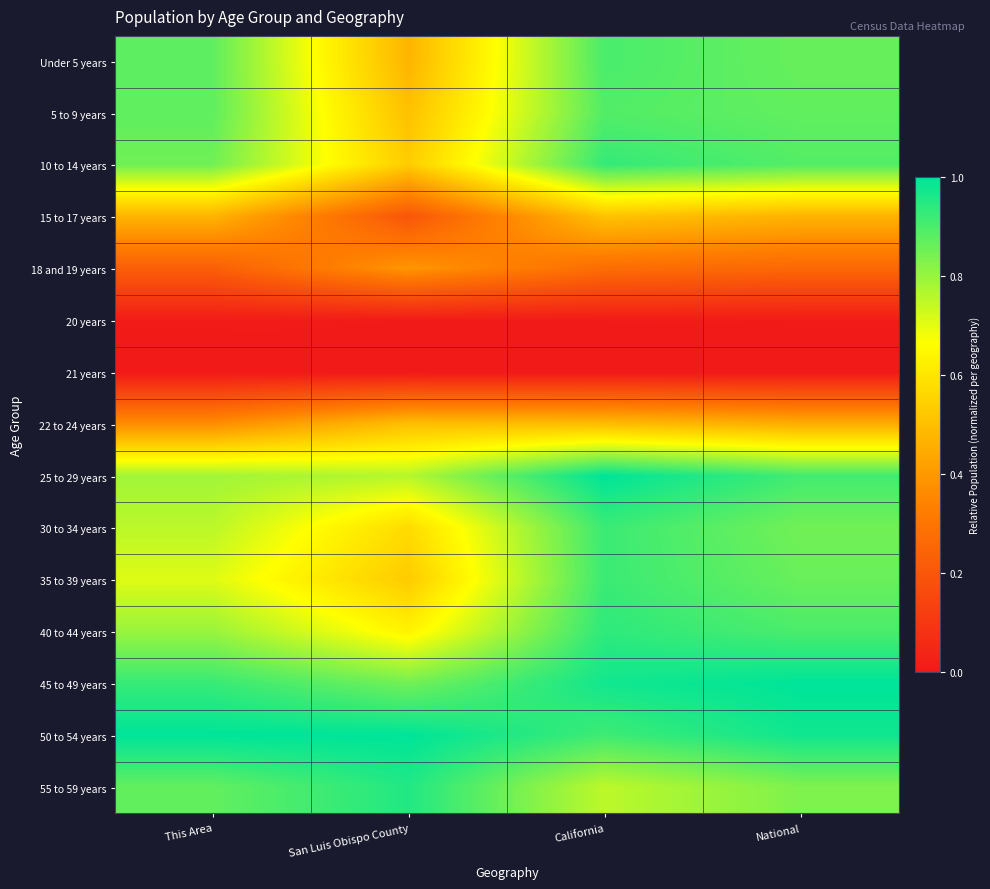

Which has a higher value, California or San Luis Obispo County?

California